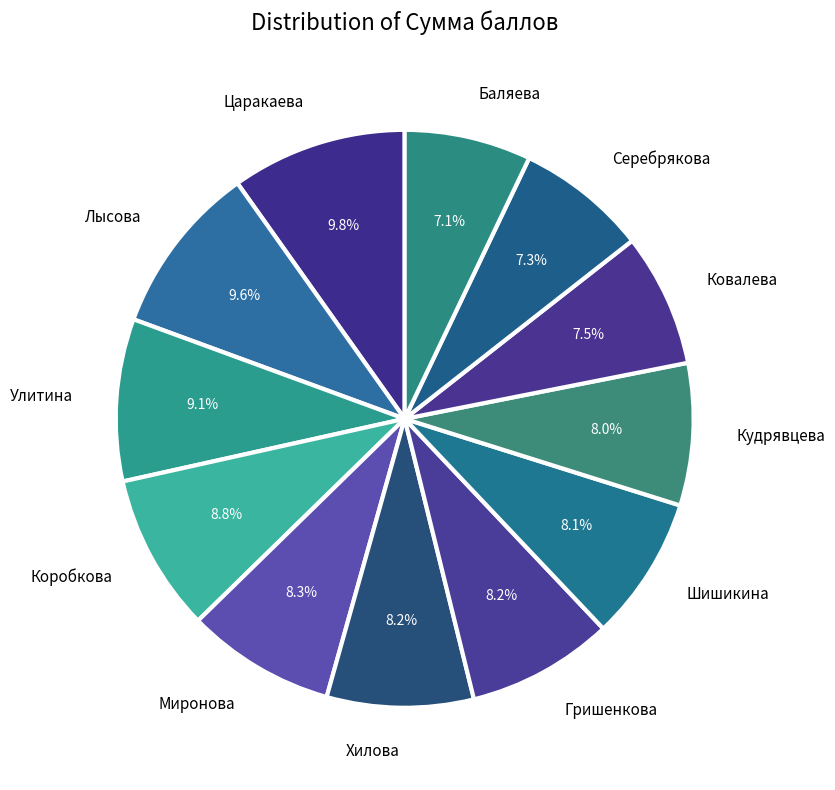

To the nearest percent, what is the difference between the largest and smallest slice percentages?

3%